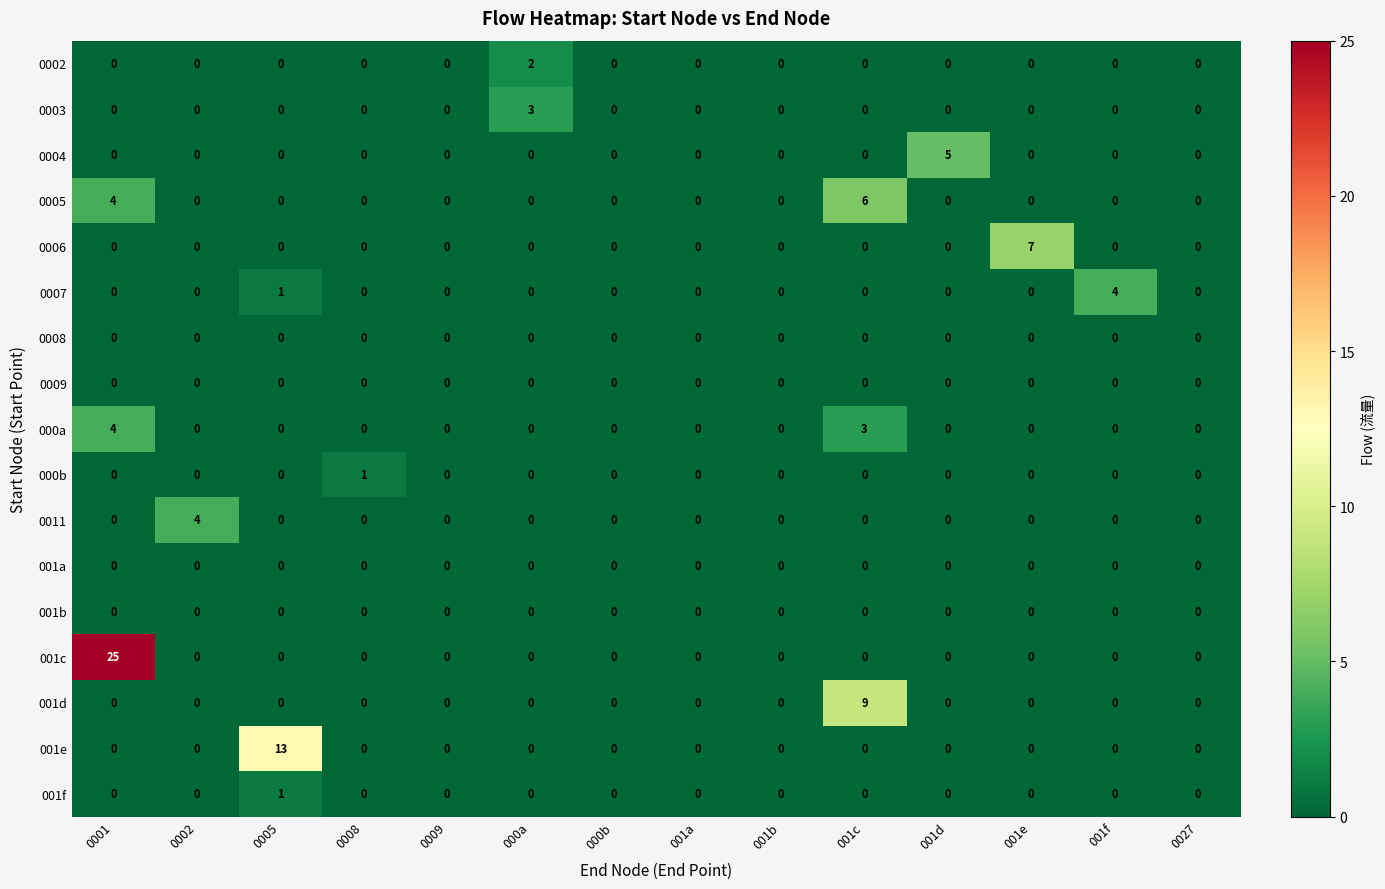

At which category is the sum across all series the highest?

0001